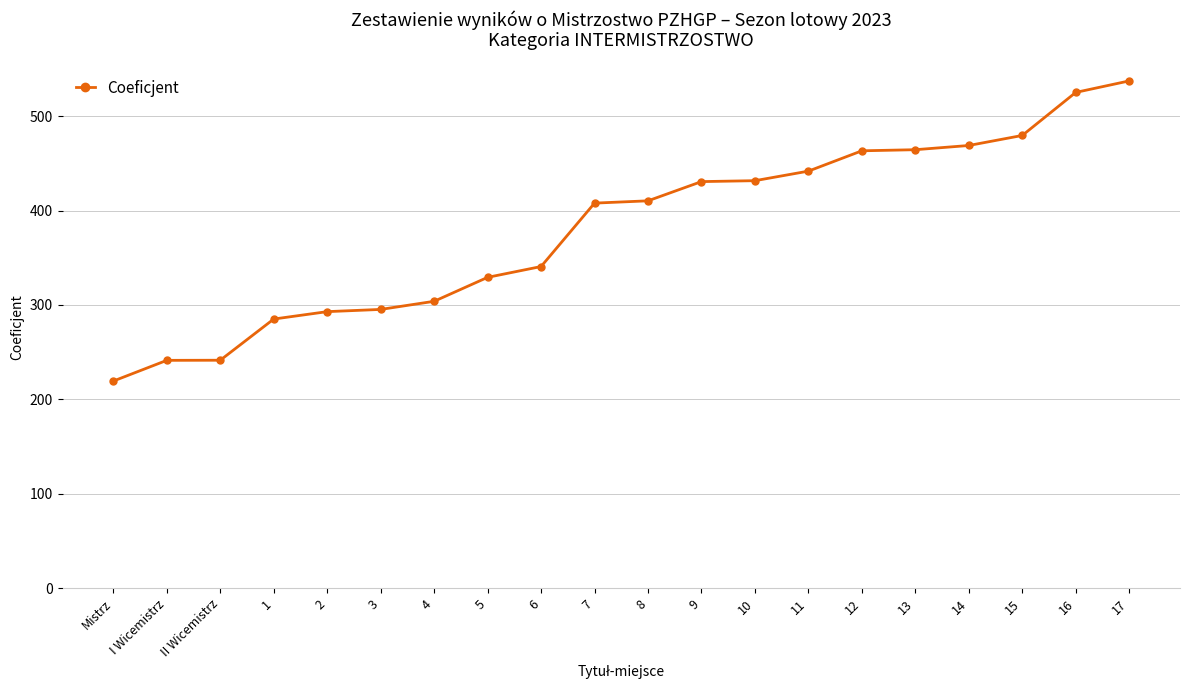

How many series are shown in this chart?

1